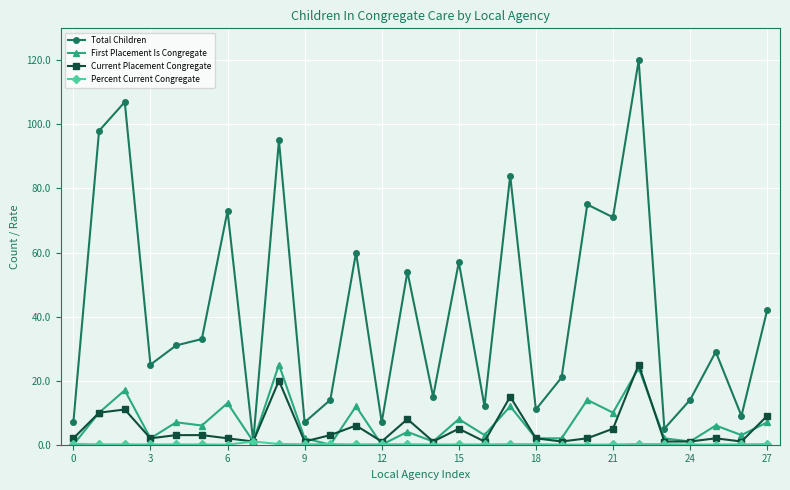

Which series has the largest total across all categories?

Total Children